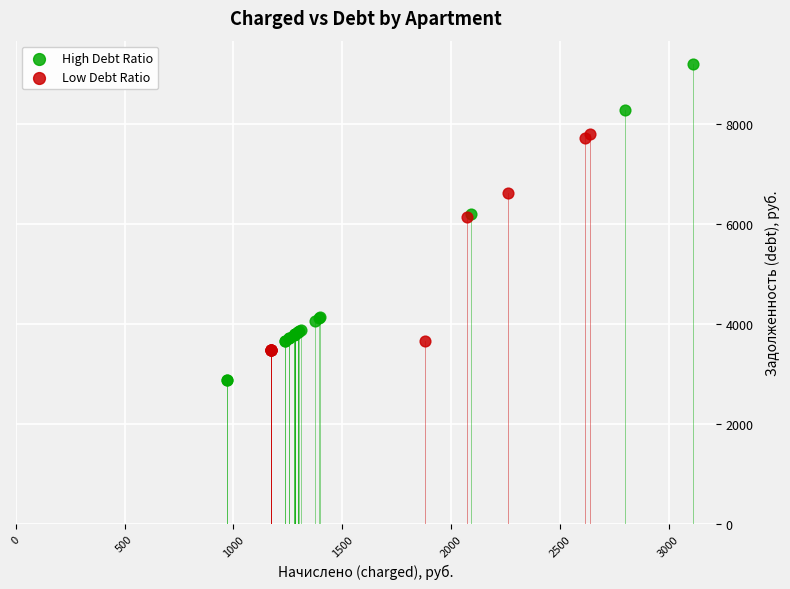

Which series contains the lowest Y value?

High Debt Ratio